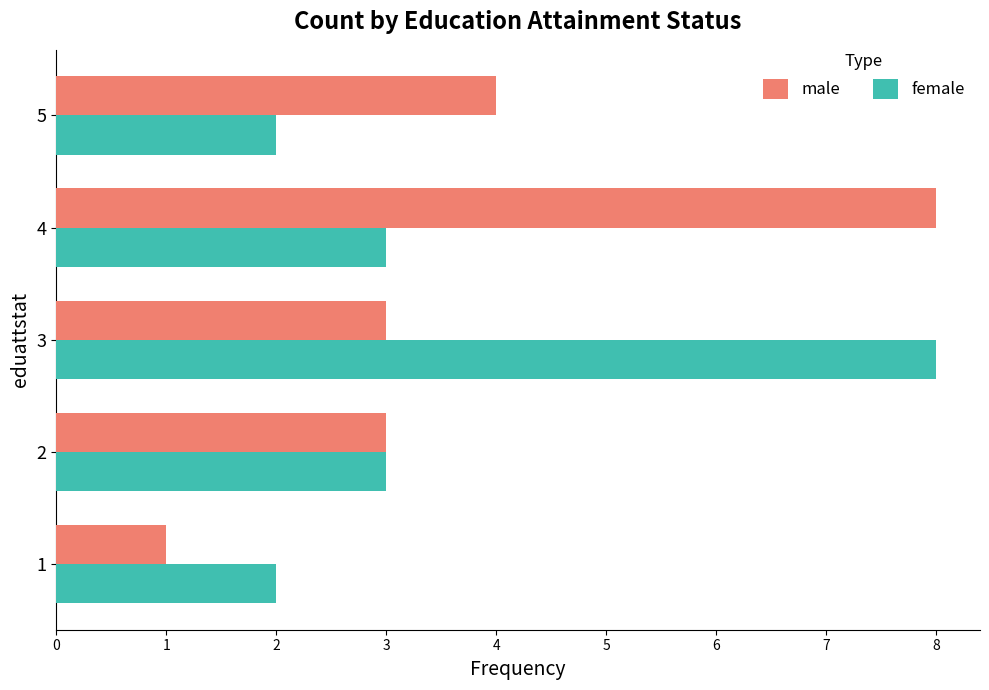

What is the approximate value of male at 5?

4